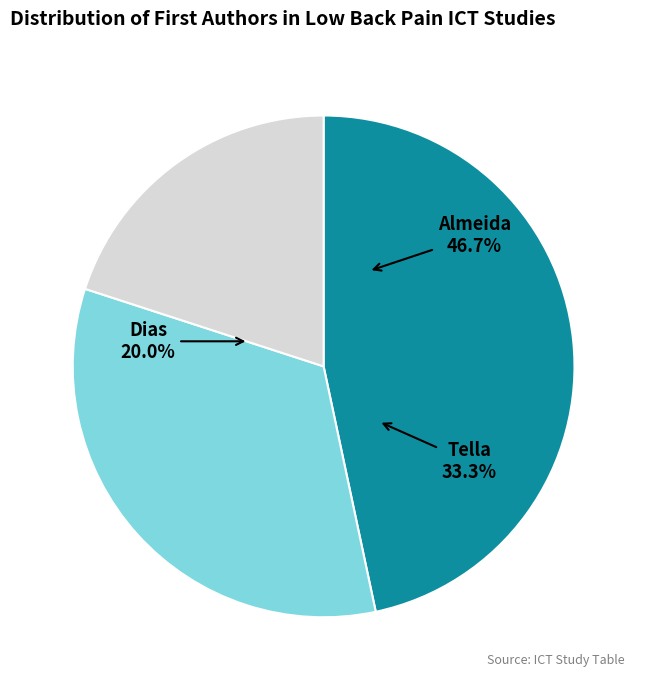

To the nearest percent, what is the combined percentage of Almeida and Dias?

67%